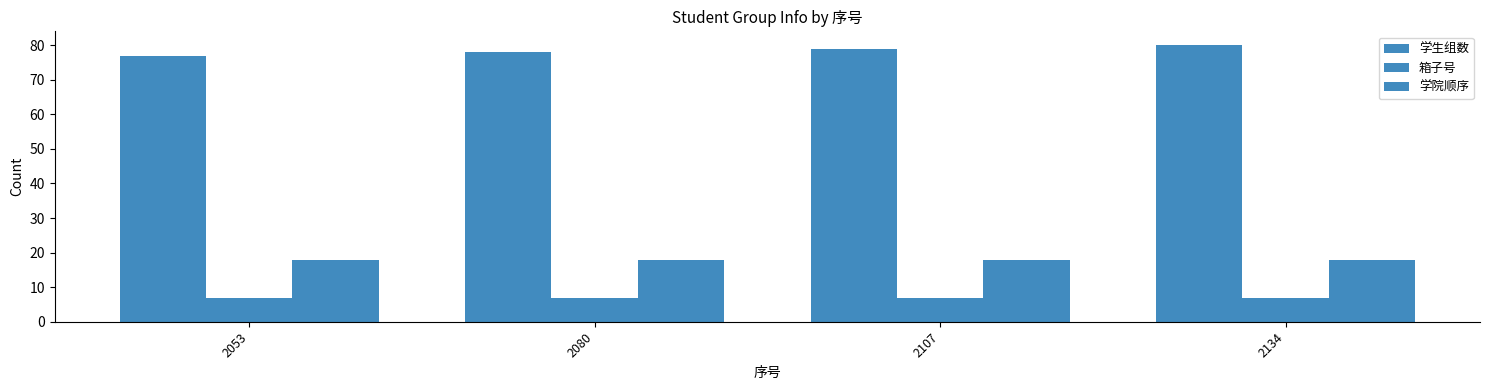

What is the spread (max minus min) of values at 2080?

71